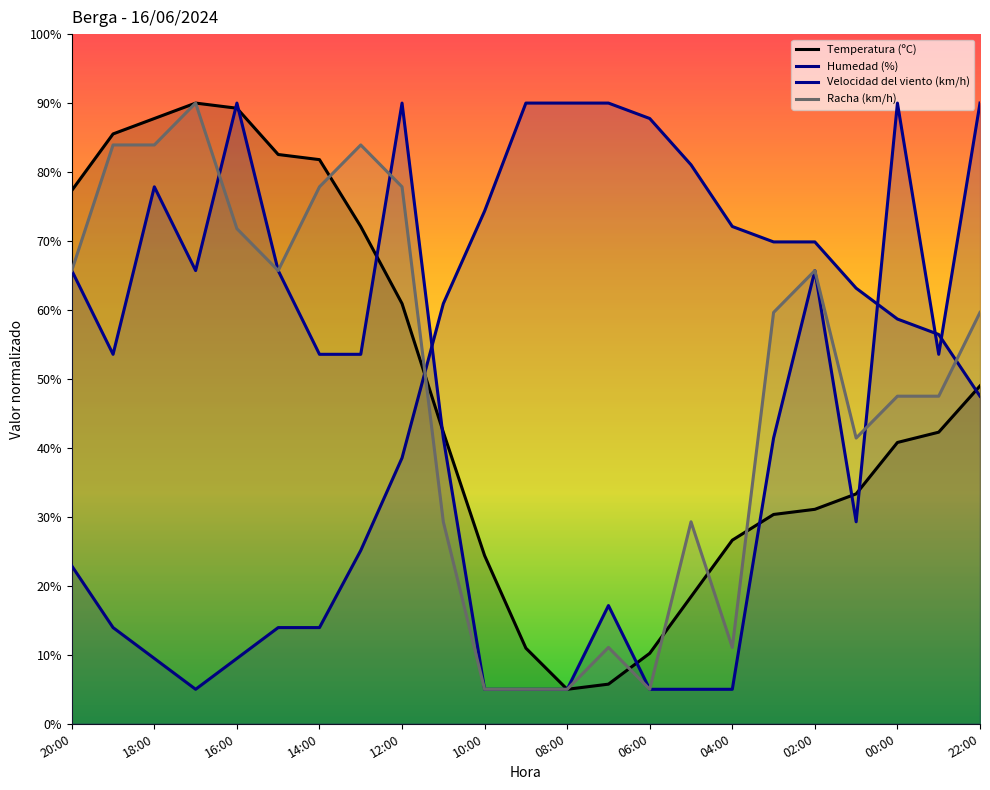

What is the sum of the Racha (km/h) values at 02:00 and 20:00?

131.4